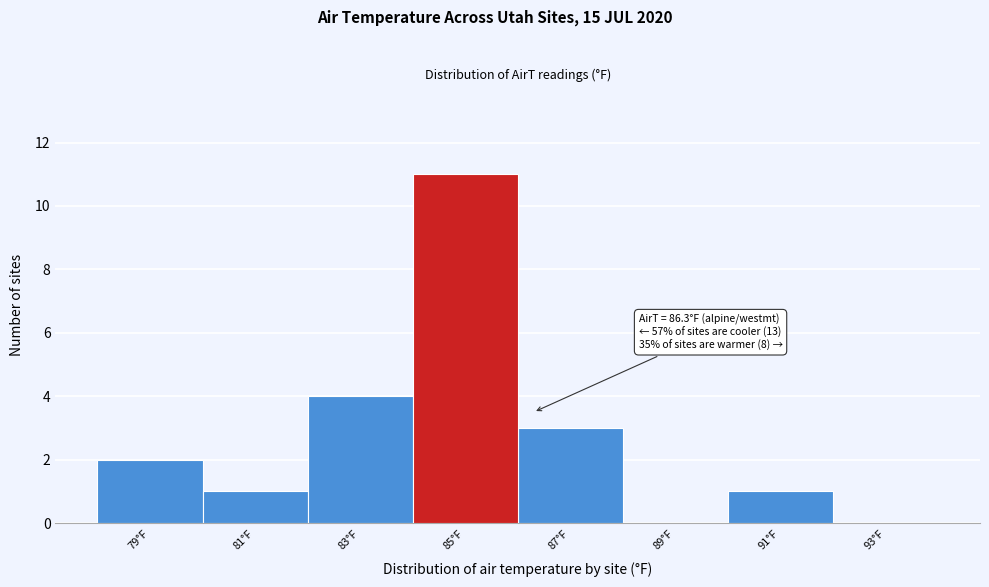

Reading left to right, extract all data points from this chart.

79°F=2	81°F=1	83°F=4	85°F=11	87°F=3	89°F=0	91°F=1	93°F=0